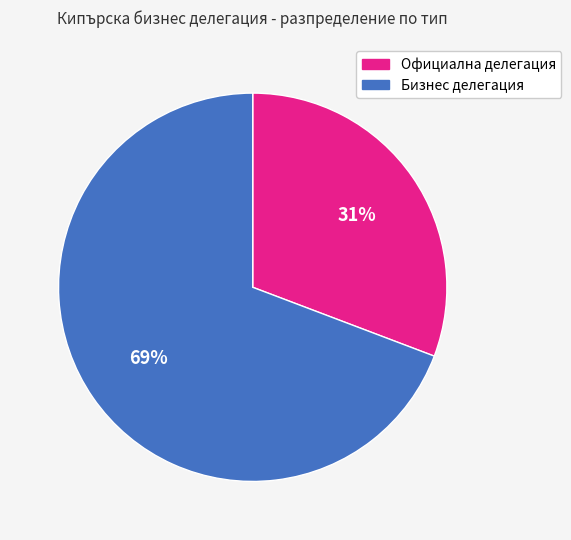

The Официална делегация slice represents 31% of the pie. True or false?

True